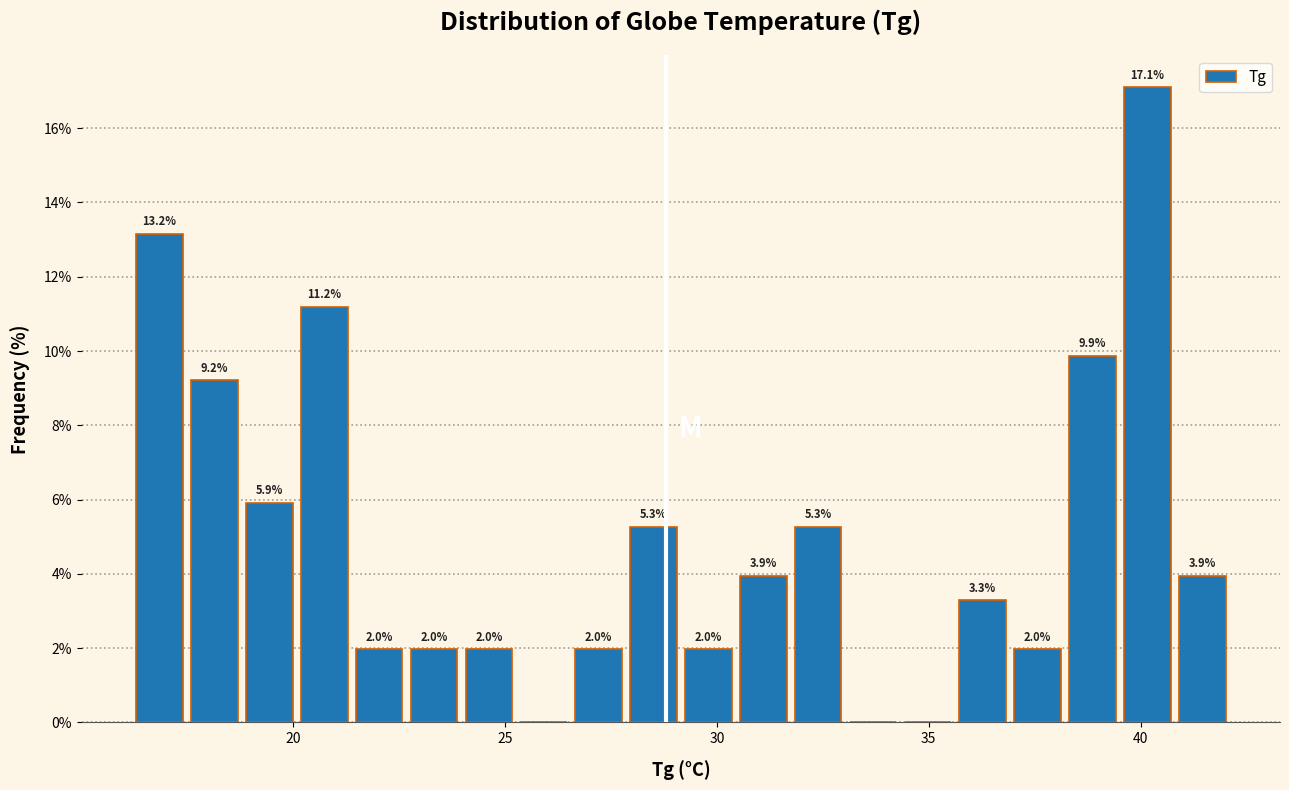

Around what value on the x-axis is the tallest bar? Give the approximate position of its centre, as read against the axis.

40.0